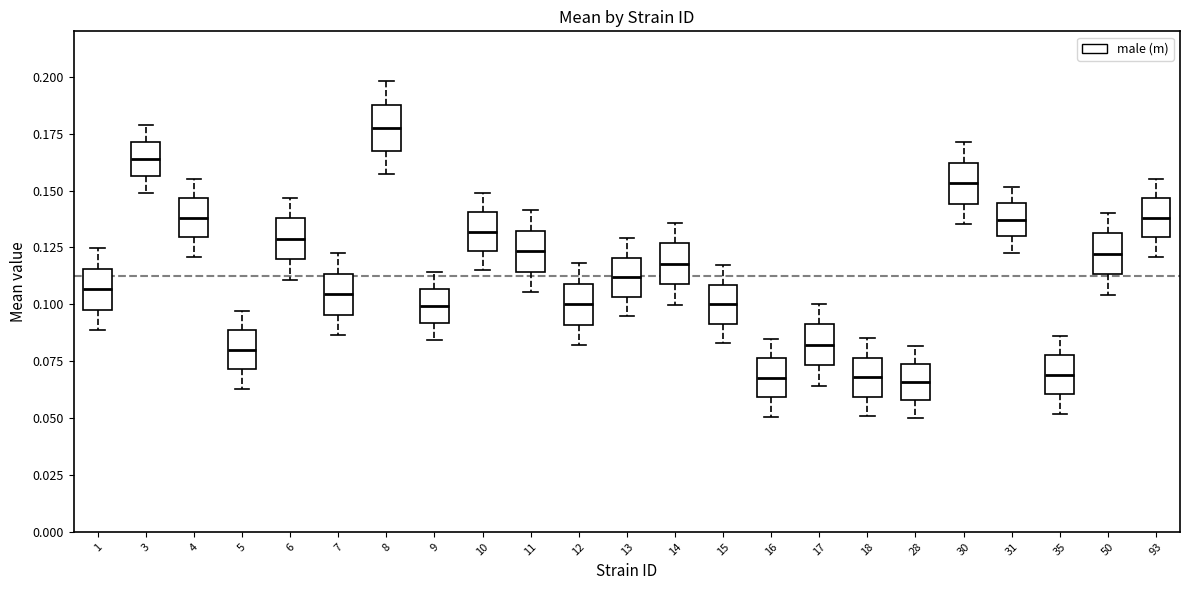

Reading left to right, transcribe this box plot: for each box, give where its median line is, the range the box spans, and where its two whiskers end, as read against the y-axis. The values are not printed on the chart, so give them approximately, as read against the axis.

1: median 0.105, box 0.100 to 0.115, whiskers 0.090 to 0.125
3: median 0.165, box 0.155 to 0.170, whiskers 0.150 to 0.180
4: median 0.140, box 0.130 to 0.145, whiskers 0.120 to 0.155
5: median 0.080, box 0.070 to 0.090, whiskers 0.065 to 0.095
6: median 0.130, box 0.120 to 0.140, whiskers 0.110 to 0.145
7: median 0.105, box 0.095 to 0.115, whiskers 0.085 to 0.125
8: median 0.180, box 0.165 to 0.190, whiskers 0.155 to 0.200
9: median 0.100, box 0.090 to 0.105, whiskers 0.085 to 0.115
10: median 0.130, box 0.125 to 0.140, whiskers 0.115 to 0.150
11: median 0.125, box 0.115 to 0.130, whiskers 0.105 to 0.140
12: median 0.100, box 0.090 to 0.110, whiskers 0.080 to 0.120
13: median 0.110, box 0.105 to 0.120, whiskers 0.095 to 0.130
14: median 0.120, box 0.110 to 0.125, whiskers 0.100 to 0.135
15: median 0.100, box 0.090 to 0.110, whiskers 0.085 to 0.115
16: median 0.070, box 0.060 to 0.075, whiskers 0.050 to 0.085
17: median 0.080, box 0.075 to 0.090, whiskers 0.065 to 0.100
18: median 0.070, box 0.060 to 0.075, whiskers 0.050 to 0.085
28: median 0.065, box 0.060 to 0.075, whiskers 0.050 to 0.080
30: median 0.155, box 0.145 to 0.160, whiskers 0.135 to 0.170
31: median 0.135, box 0.130 to 0.145, whiskers 0.125 to 0.150
35: median 0.070, box 0.060 to 0.080, whiskers 0.050 to 0.085
50: median 0.120, box 0.115 to 0.130, whiskers 0.105 to 0.140
93: median 0.140, box 0.130 to 0.145, whiskers 0.120 to 0.155